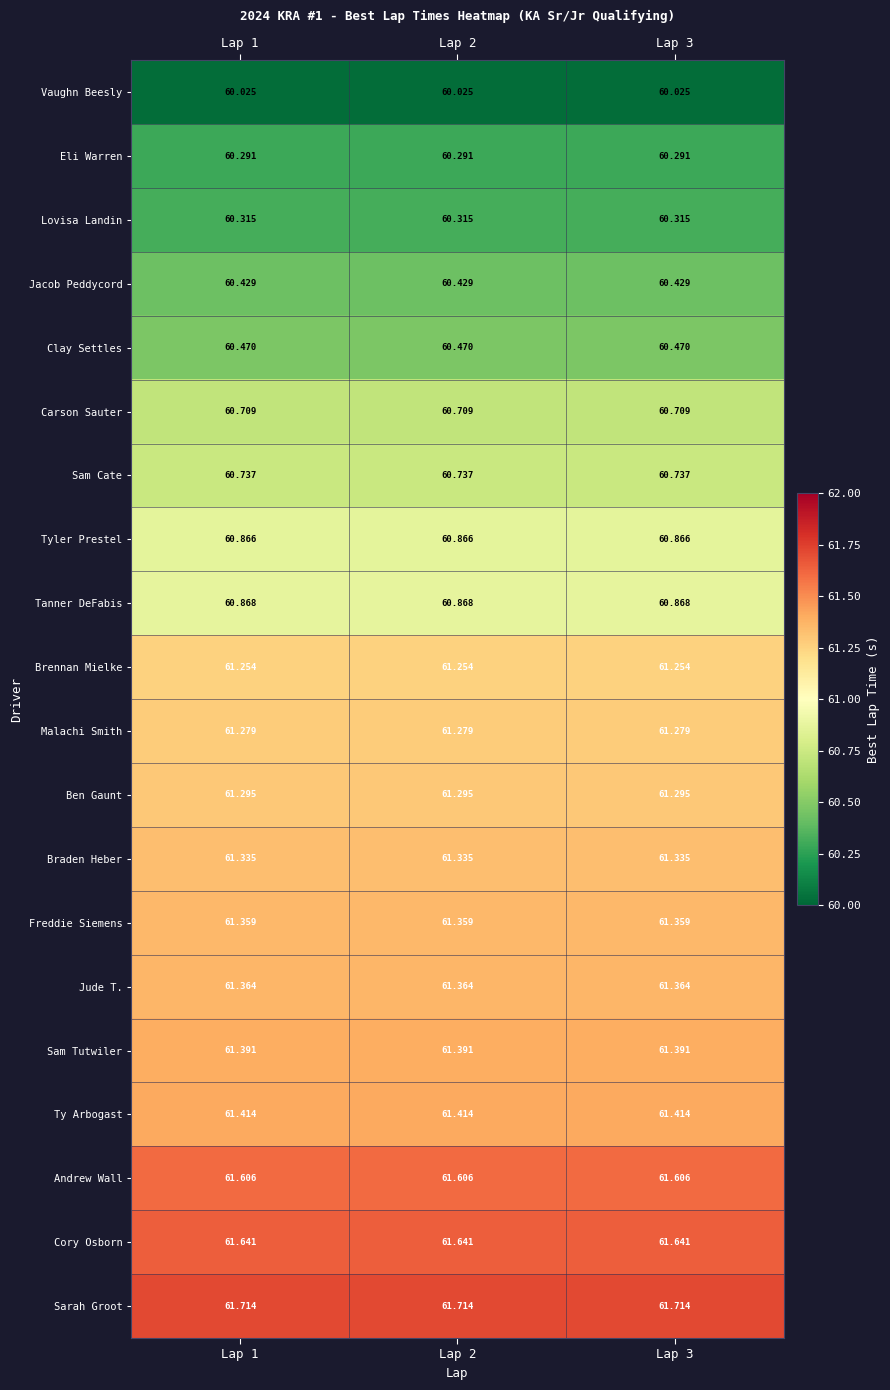

Is the value of Andrew Wall at Lap 3 greater than the value of Eli Warren at Lap 3?

Yes